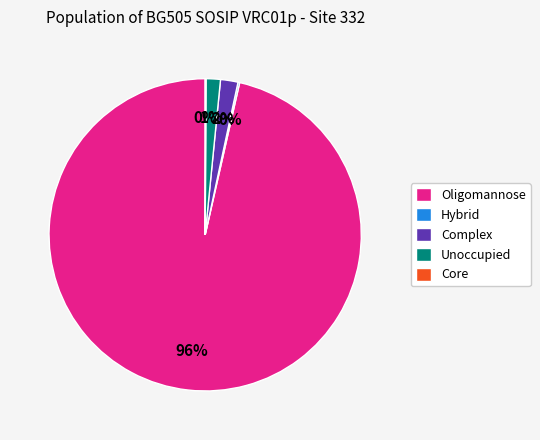

To the nearest percent, what is the average slice percentage?

20%